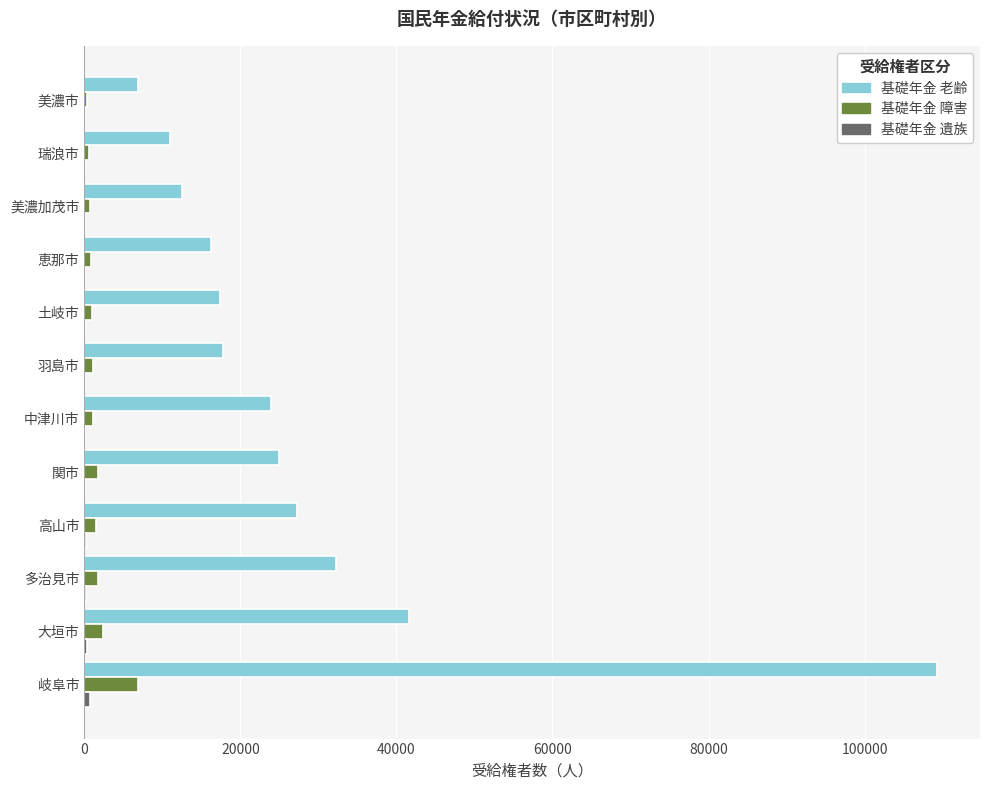

How many distinct data groups are displayed?

3